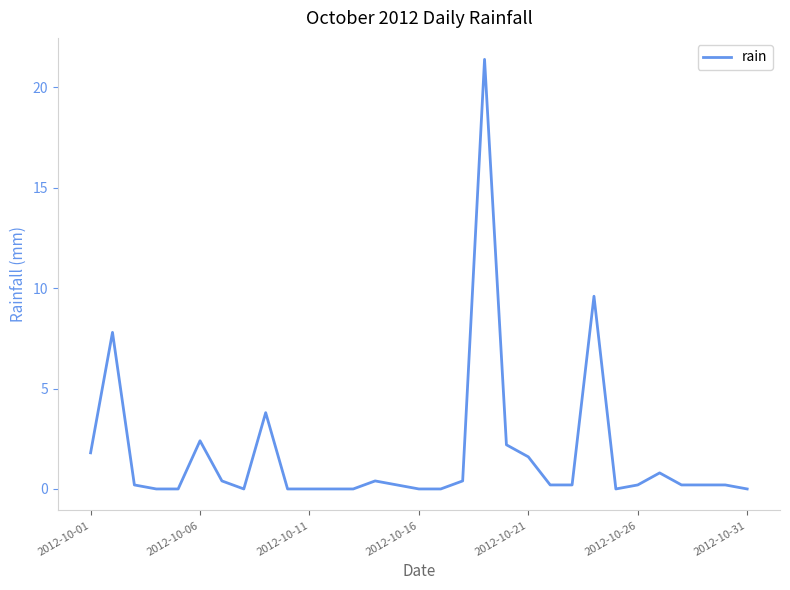

What is the maximum value shown in the chart?

21.4